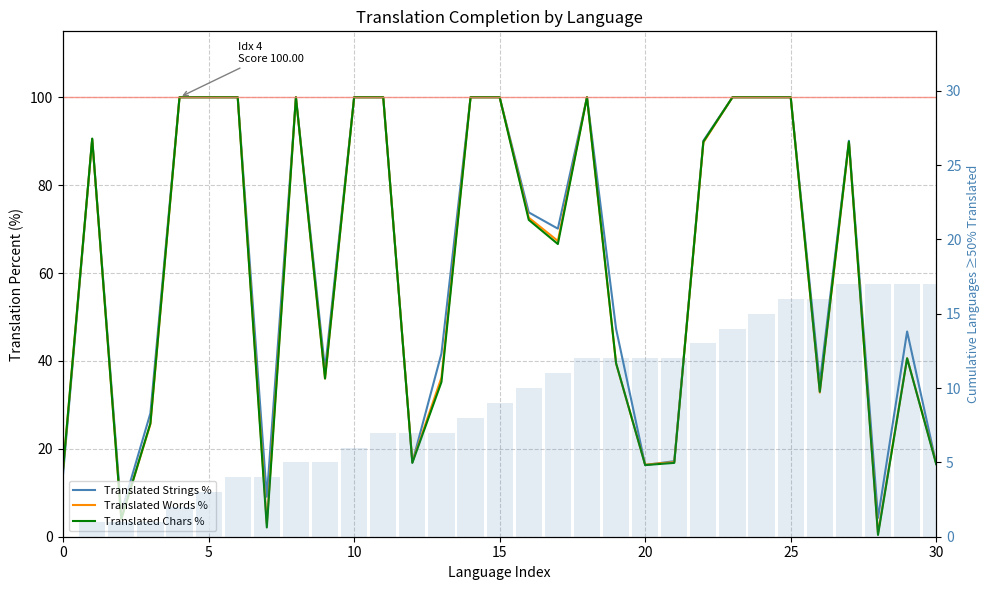

Which series has the largest range (max minus min)?

Translated Chars %